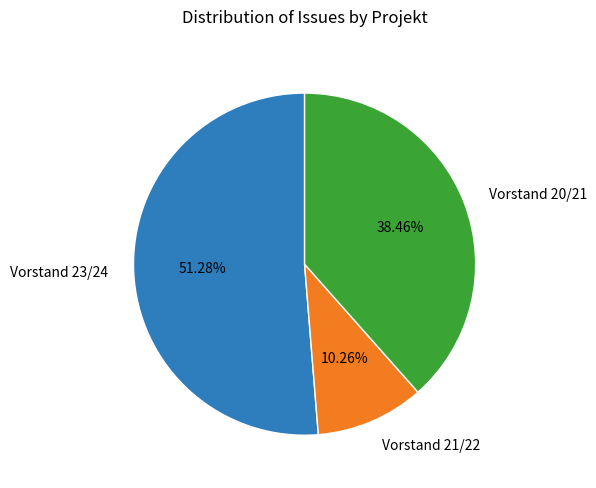

Does Vorstand 20/21 represent more than half of the total?

No